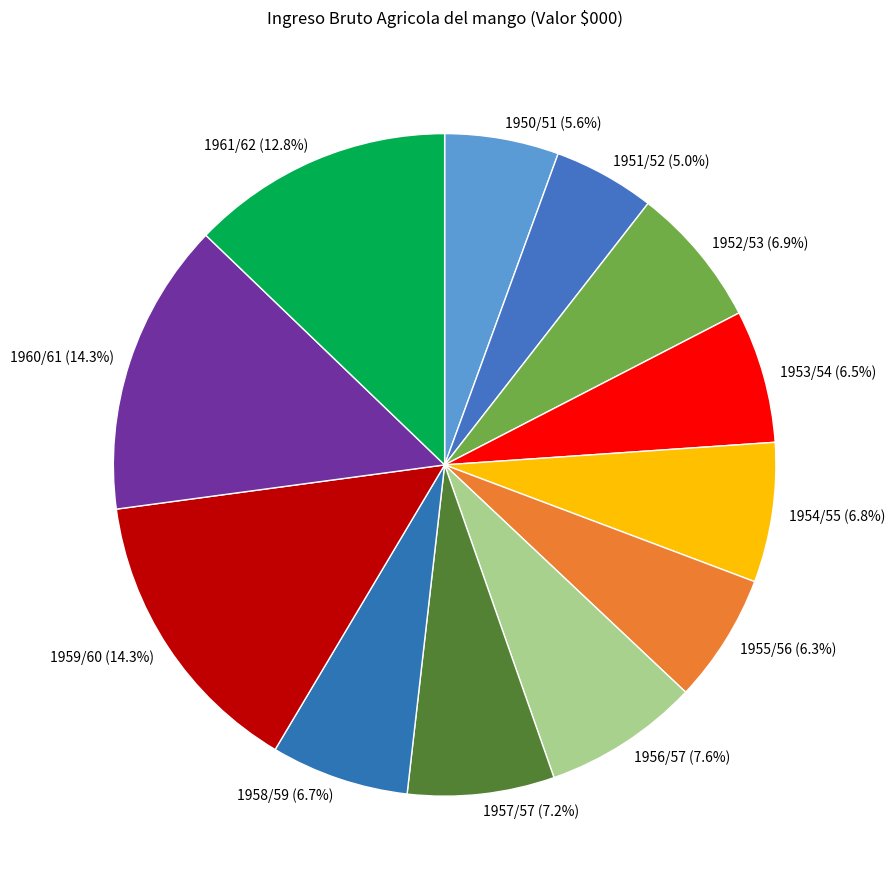

How many segments does this pie chart have?

12